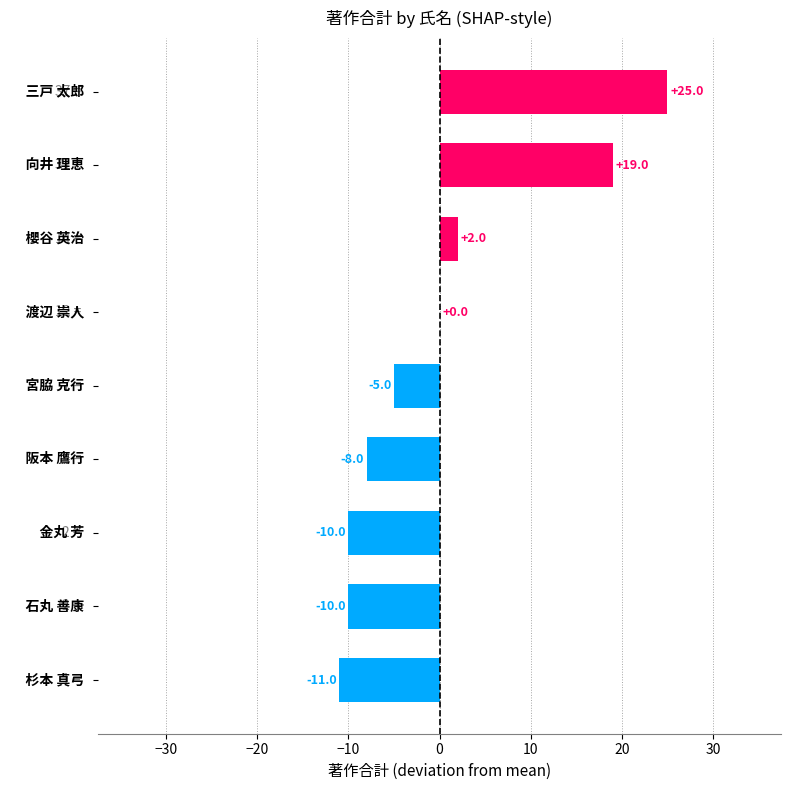

What is the greatest value displayed?

25